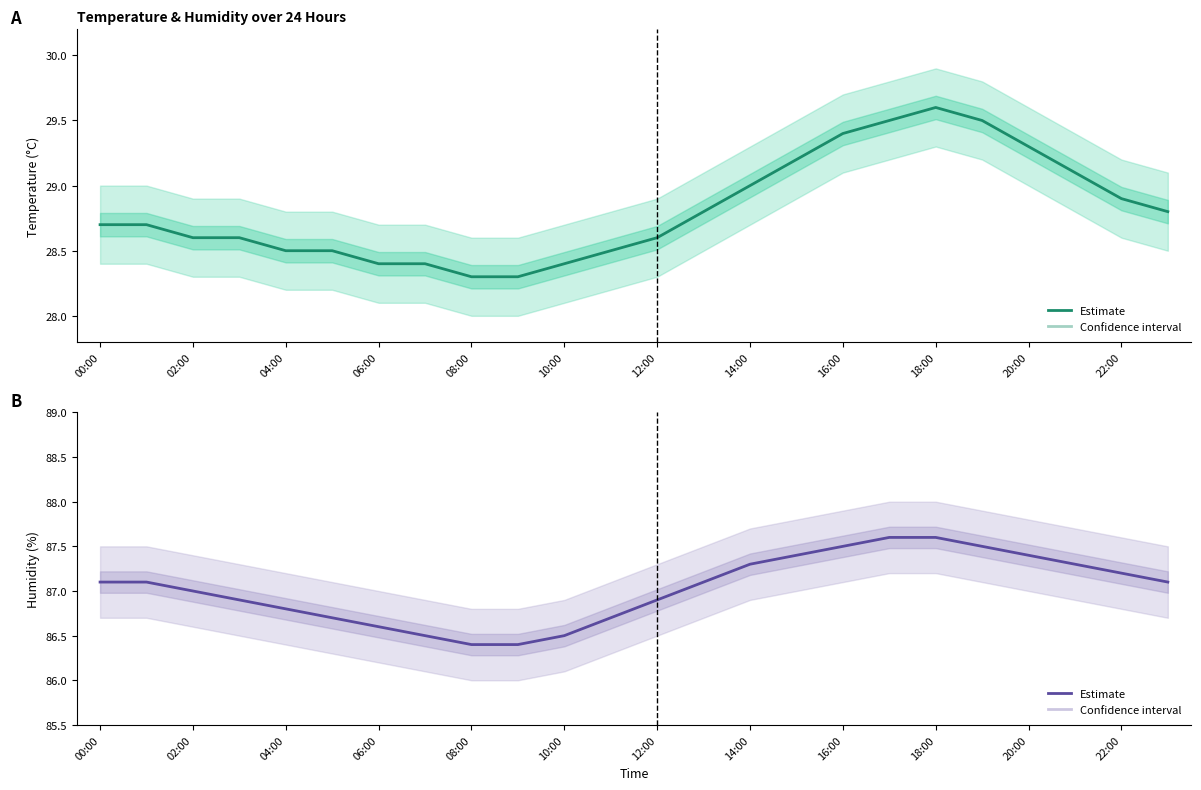

What is the greatest value displayed?

87.6